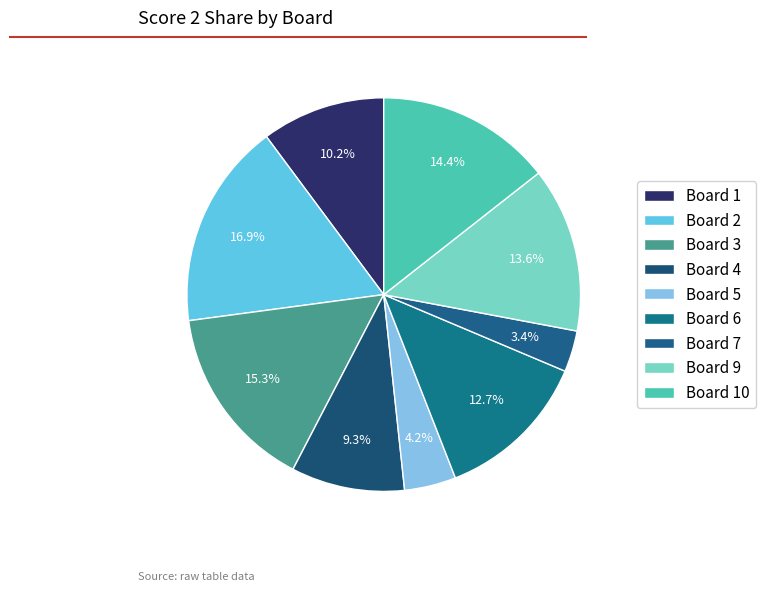

Rank the categories by value from highest to lowest.

Board 2, Board 3, Board 10, Board 9, Board 6, Board 1, Board 4, Board 5, Board 7